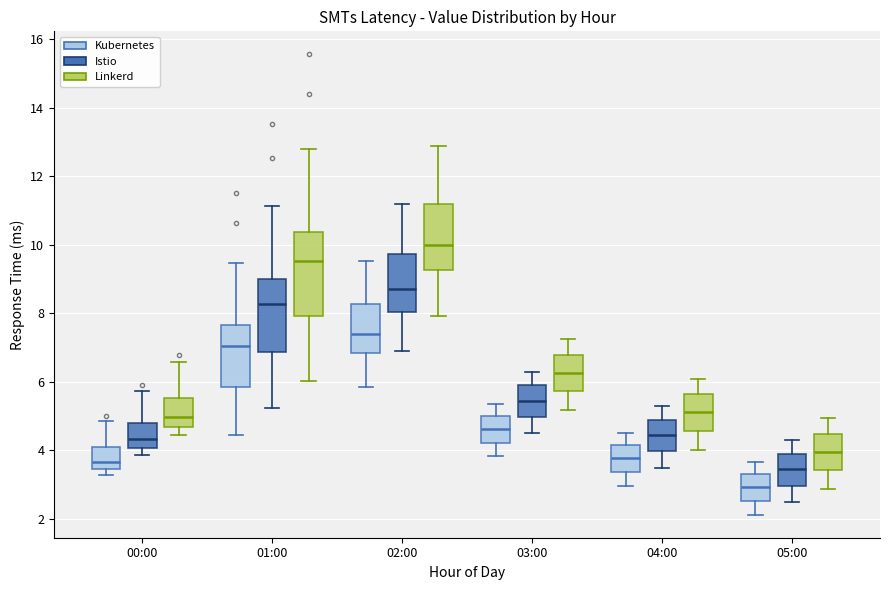

Which box has the lowest median line?

05:00 (Kubernetes)